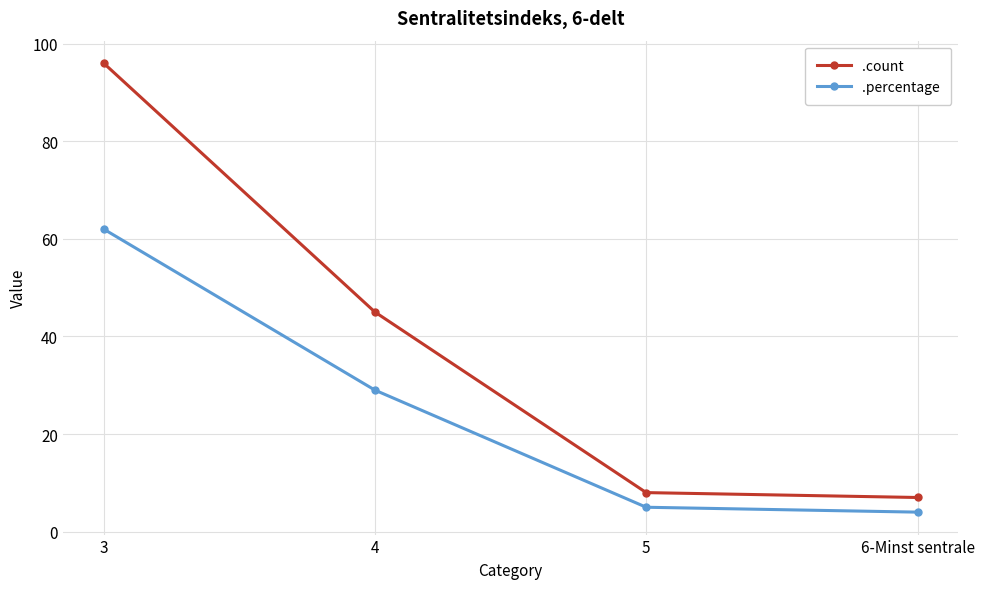

What is the label of the 4th point from the right?

3